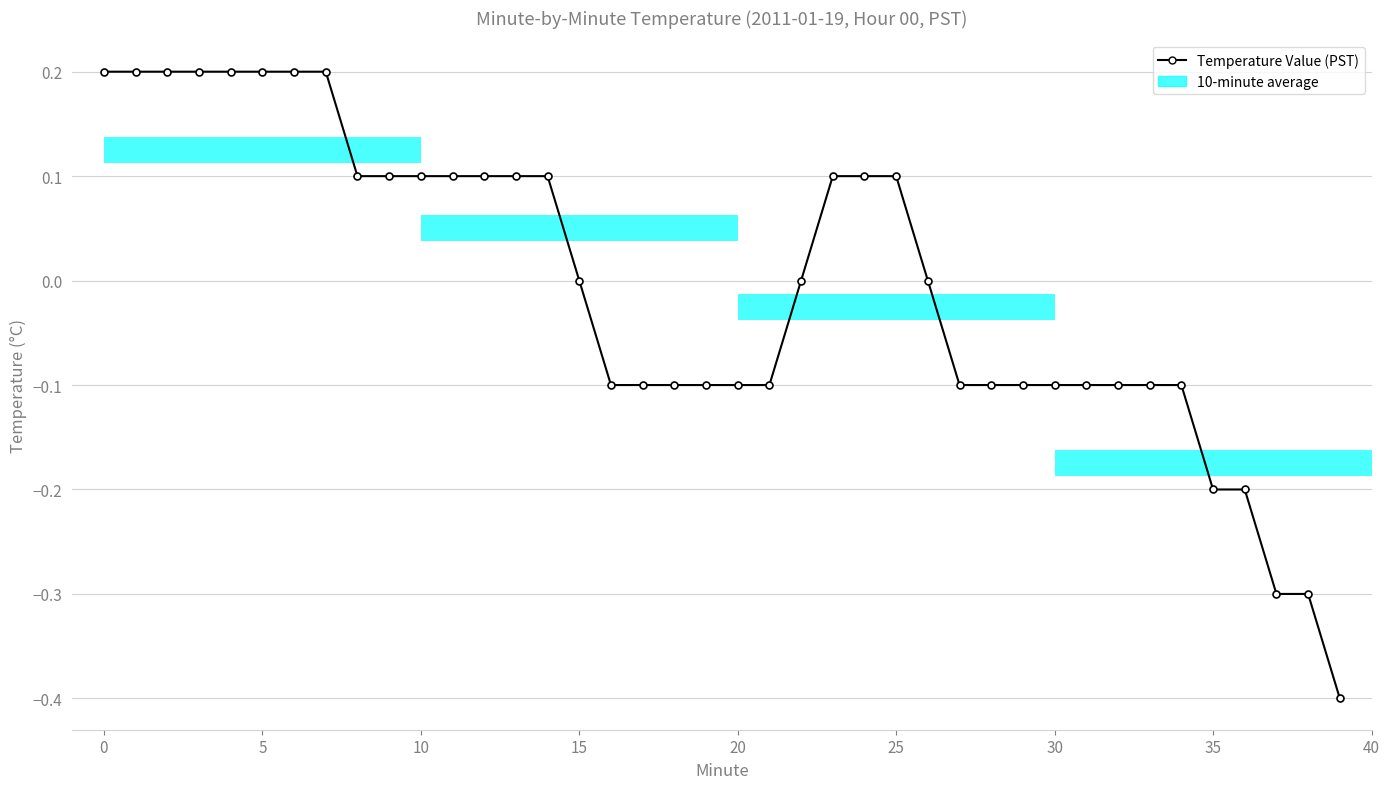

What is the difference between the second highest and minimum values?

0.6